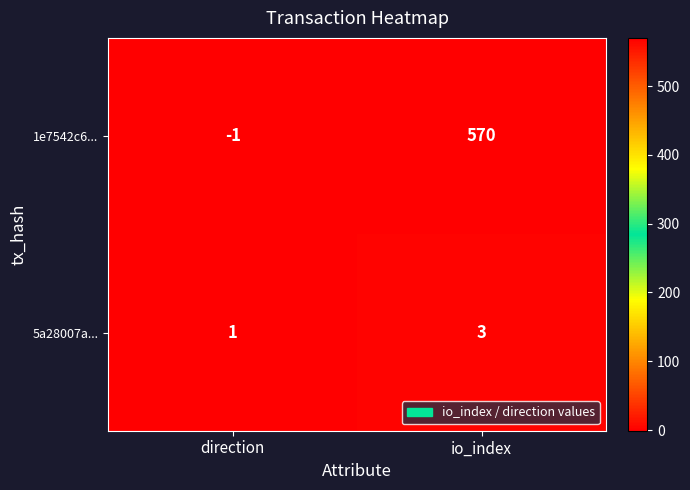

How many series are shown in this chart?

2